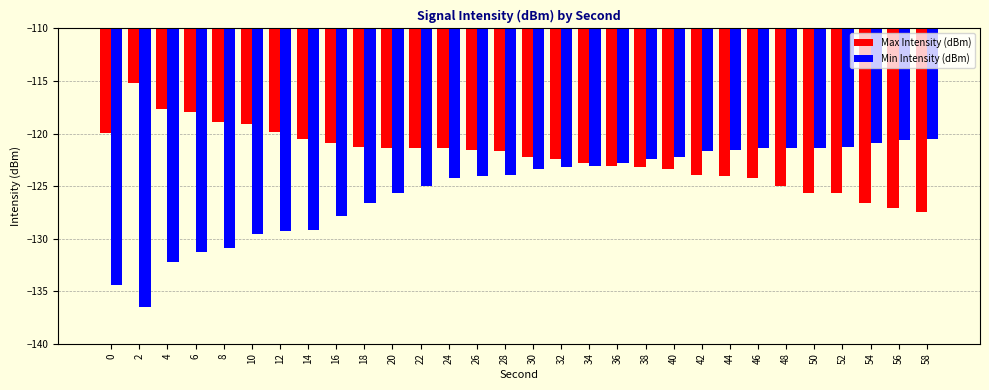

What is the value of the Min Intensity (dBm) bar at the 11th from the left?

-125.7